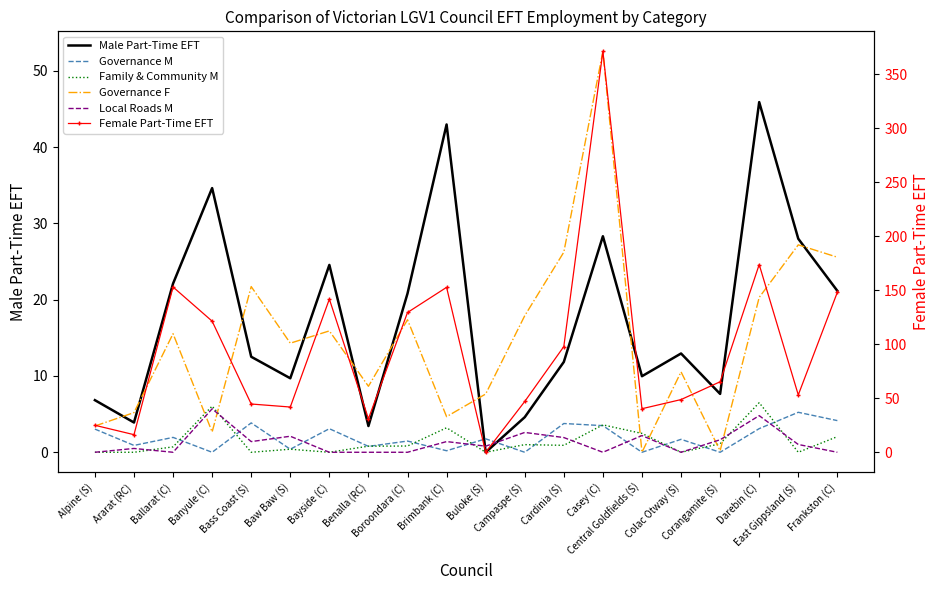

Read the Family & Community M value at Darebin (C).

6.5